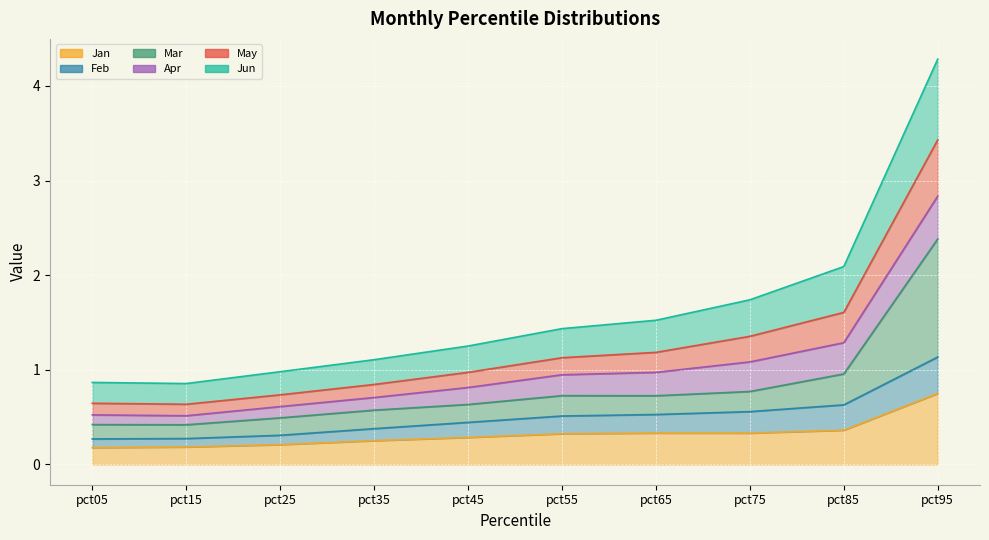

True or false: May and Mar cross at least once.

False